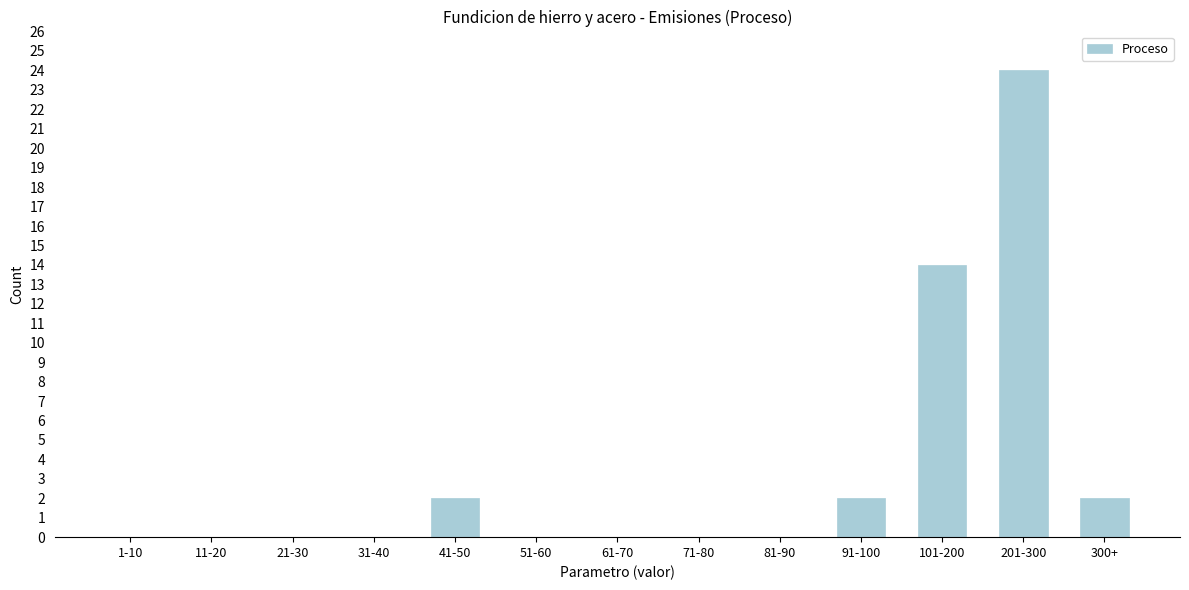

Reading right to left, what are all the values shown in this chart?

300+=2	201-300=24	101-200=14	91-100=2	81-90=0	71-80=0	61-70=0	51-60=0	41-50=2	31-40=0	21-30=0	11-20=0	1-10=0